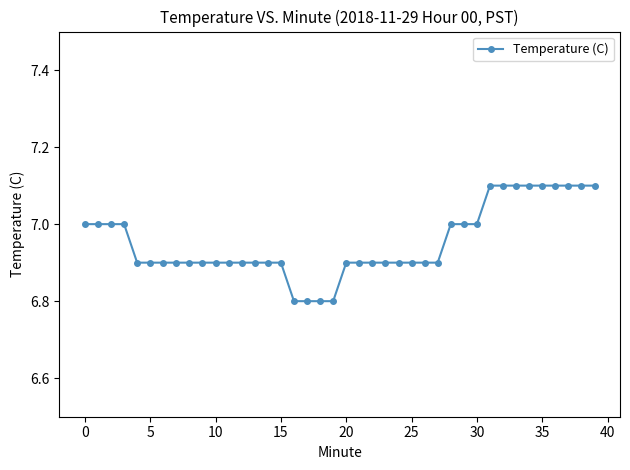

What is the smallest value displayed?

6.8